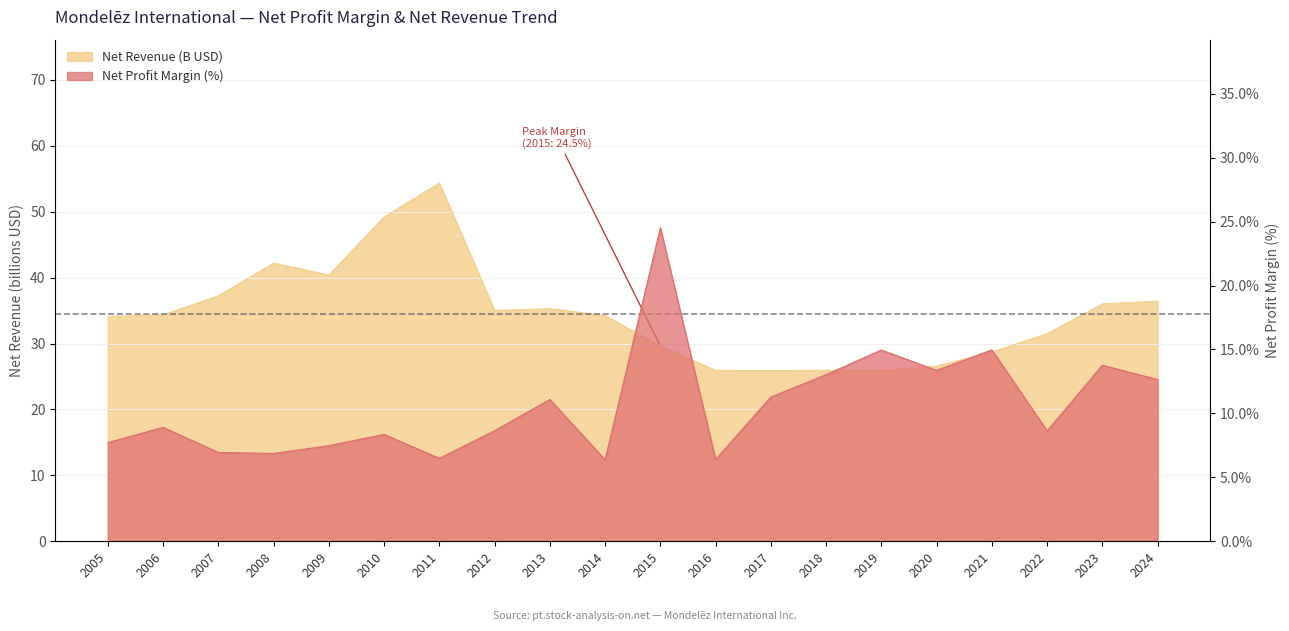

What are all the series names shown in the legend?

Net Profit Margin, Net Revenue (B)